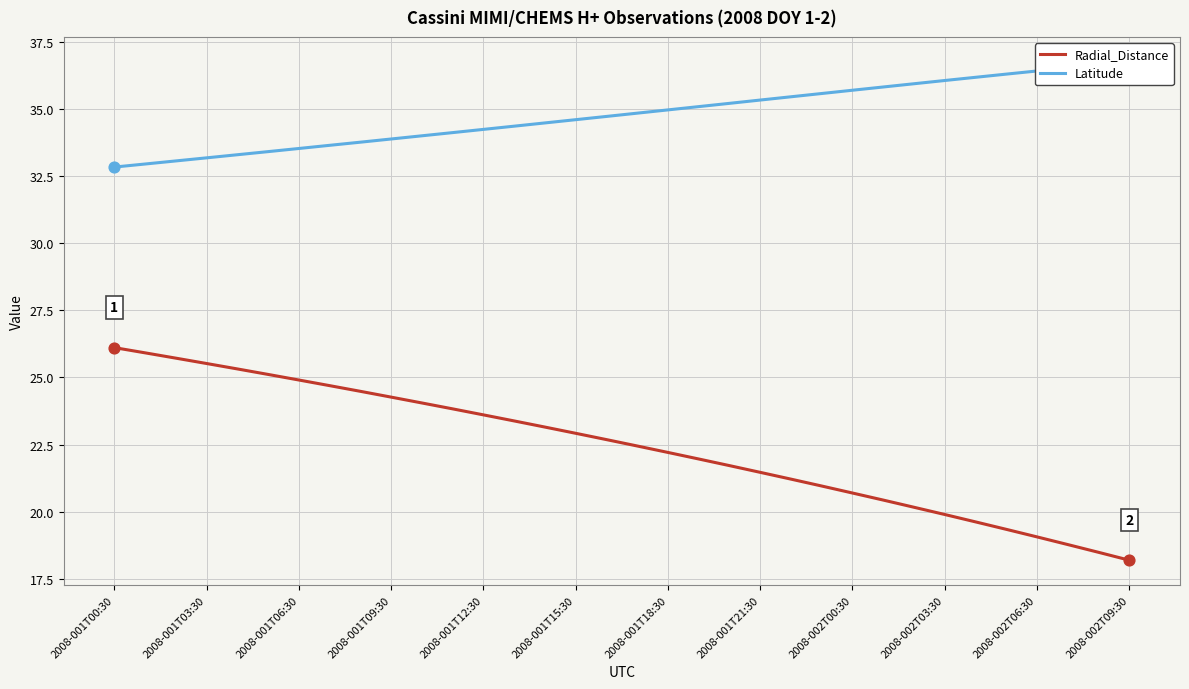

Which series has the largest total across all categories?

Latitude